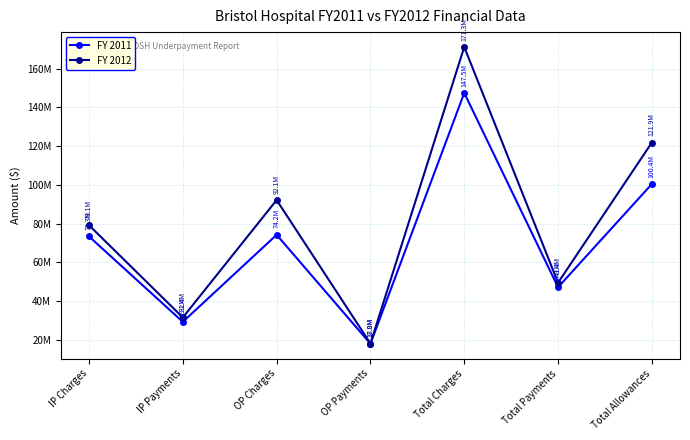

True or false: FY 2011 and FY 2012 cross at least once.

False